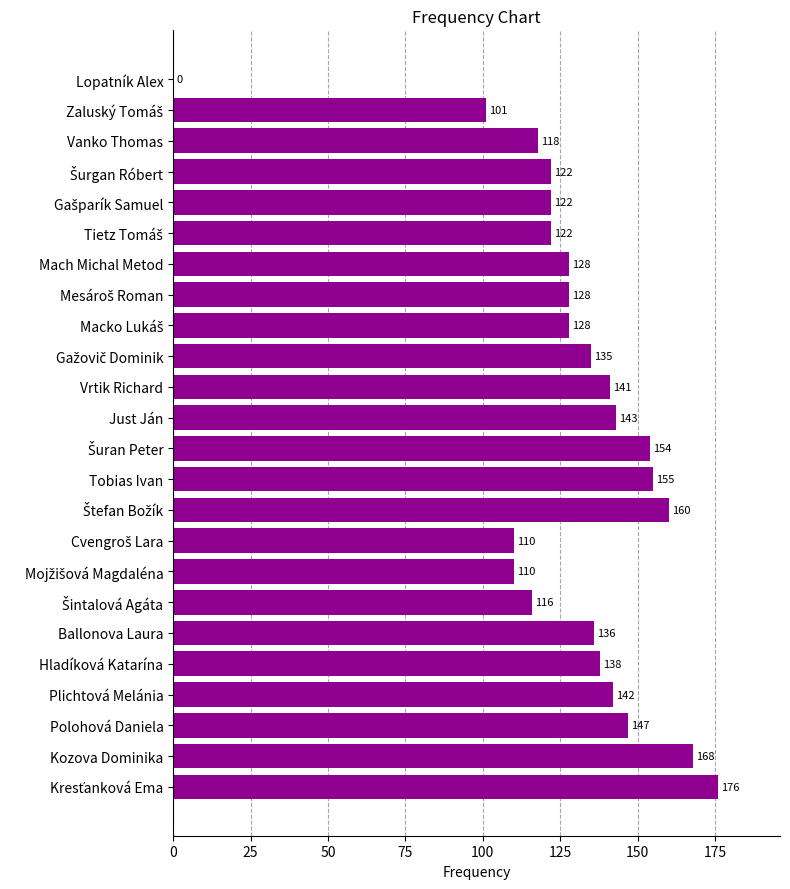

What is the maximum value shown in the chart?

176